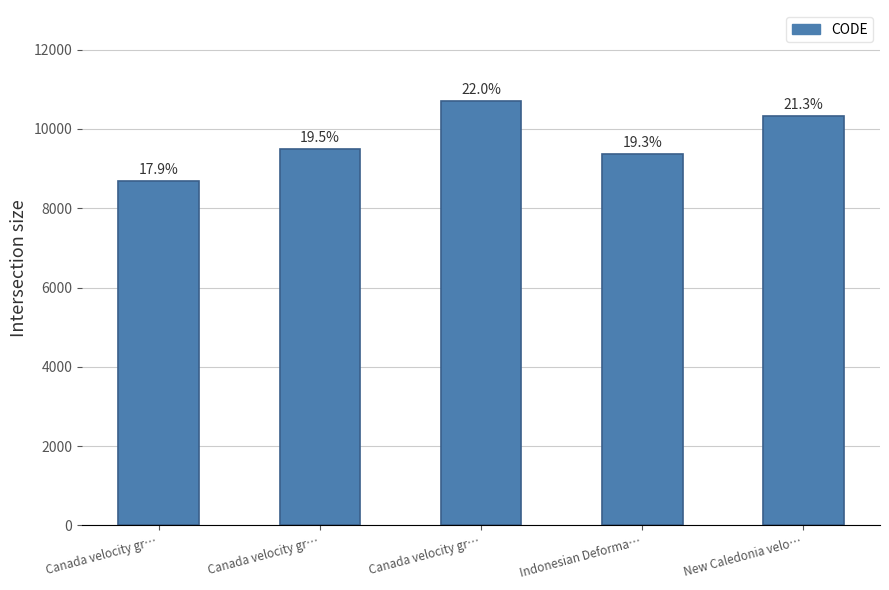

How many bars are there in total?

5